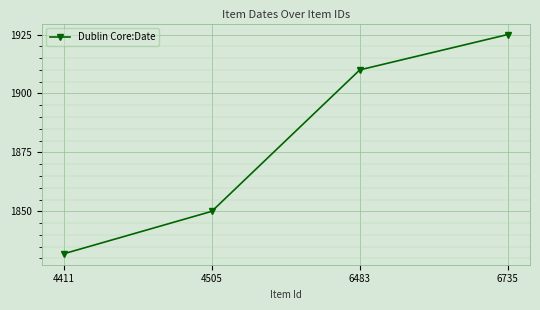

What is the greatest value displayed?

1925